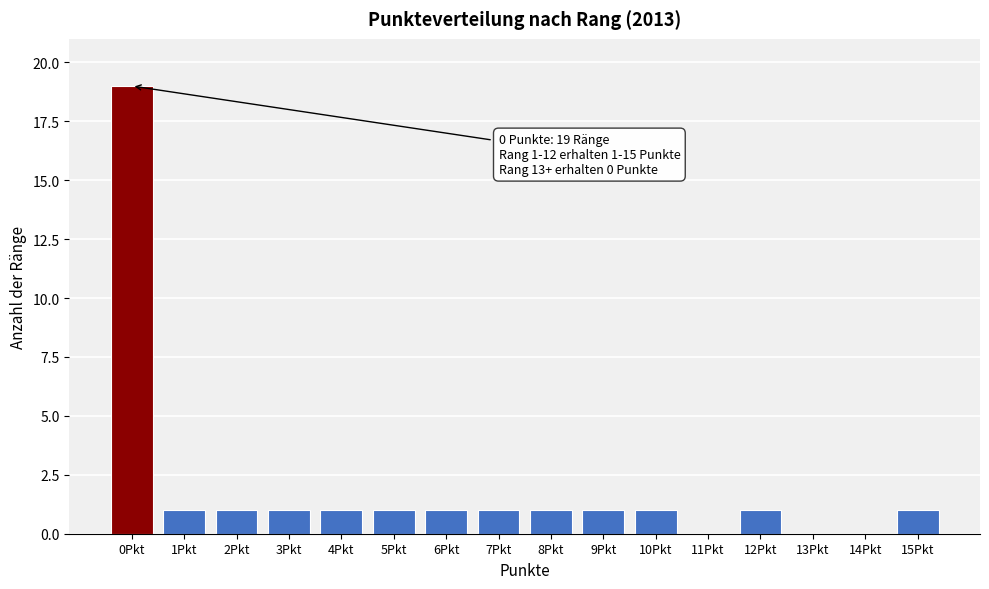

Reading left to right, transcribe all the data shown in this chart.

0Pkt=19	1Pkt=1	2Pkt=1	3Pkt=1	4Pkt=1	5Pkt=1	6Pkt=1	7Pkt=1	8Pkt=1	9Pkt=1	10Pkt=1	11Pkt=0	12Pkt=1	13Pkt=0	14Pkt=0	15Pkt=1